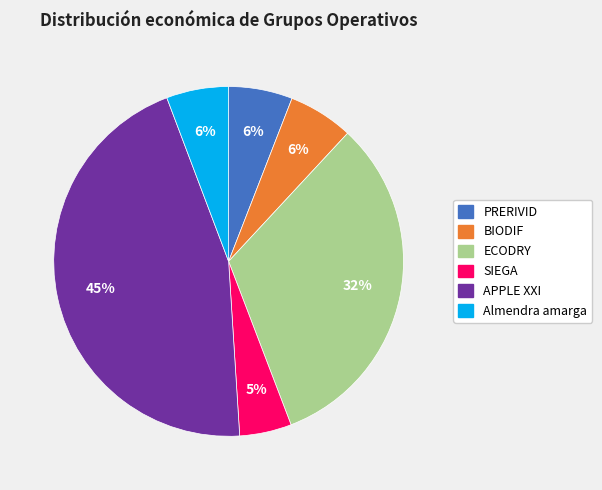

To the nearest percent, what is the combined percentage of Almendra amarga and SIEGA?

11%